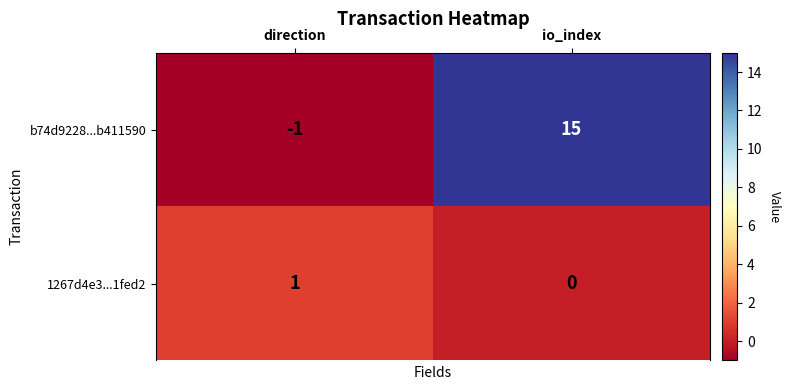

Which series has the largest total across all categories?

b74d9228...b411590